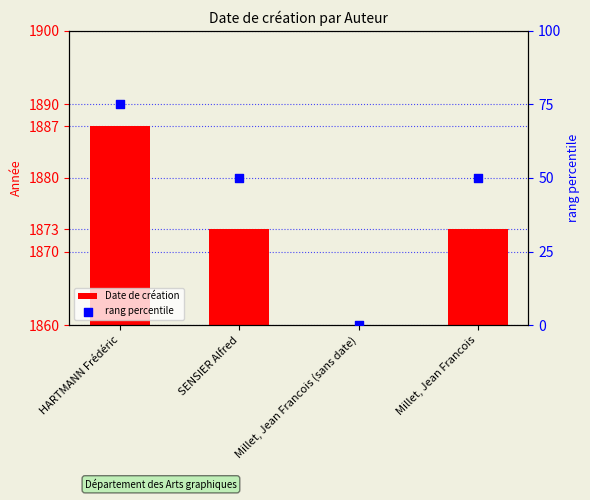

Which series contains the highest Y value?

Date de création